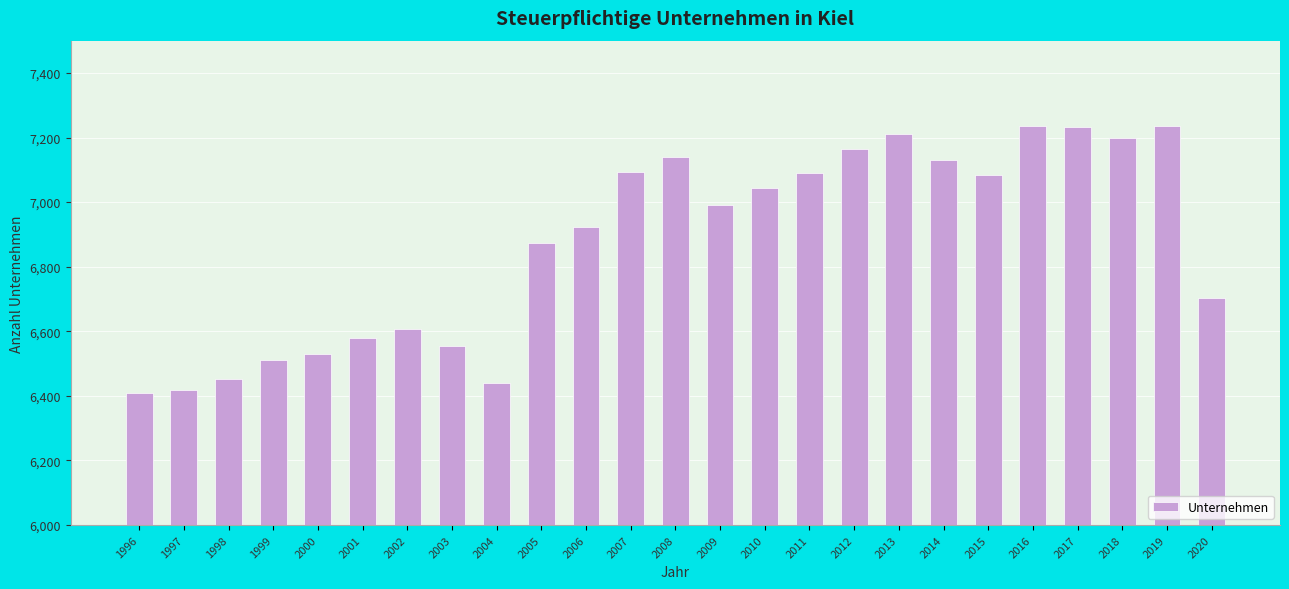

How many bars are there in total?

25